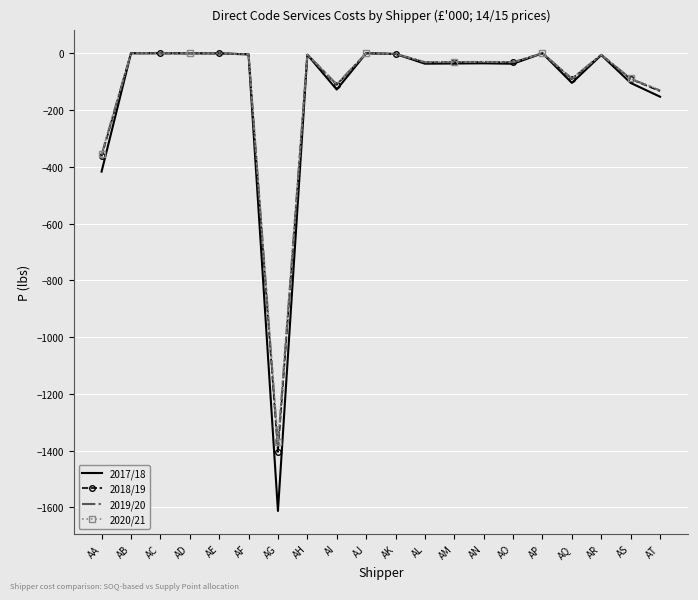

True or false: 2017/18 has more than 1 points higher than both neighbors.

True